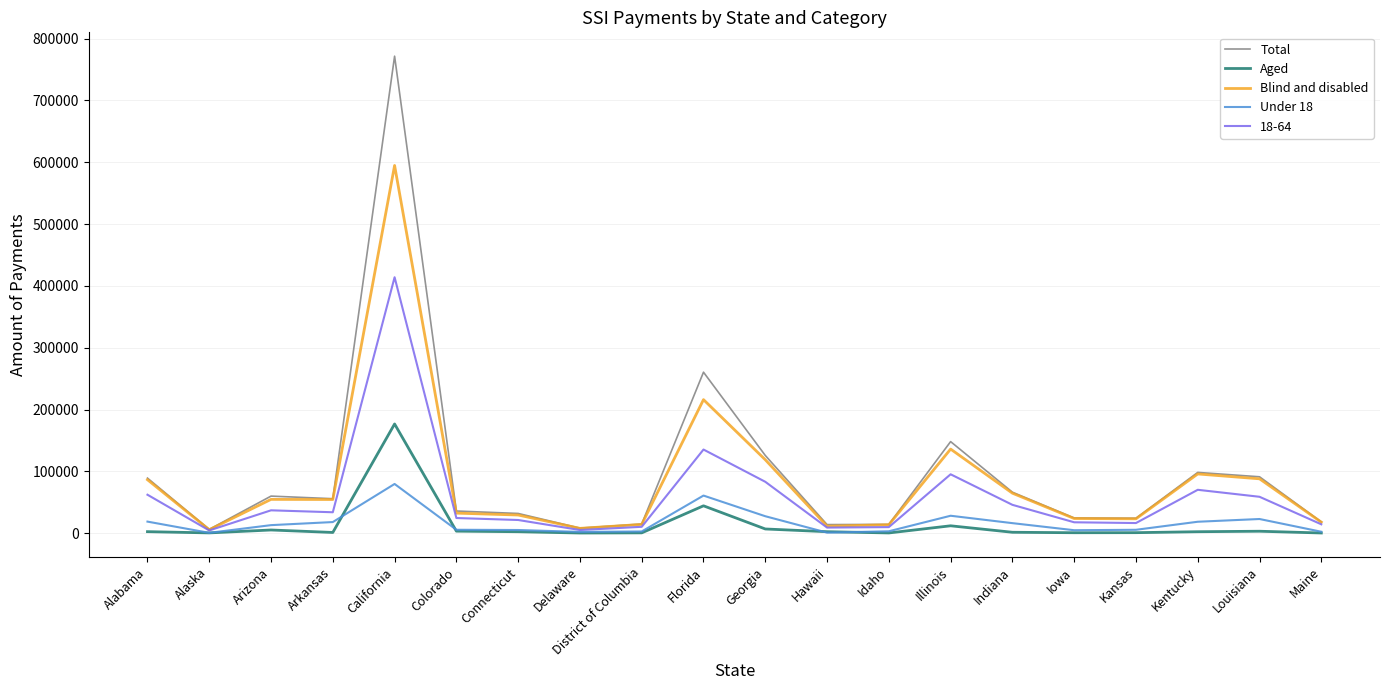

What value does the Under 18 series have at Connecticut?

5265